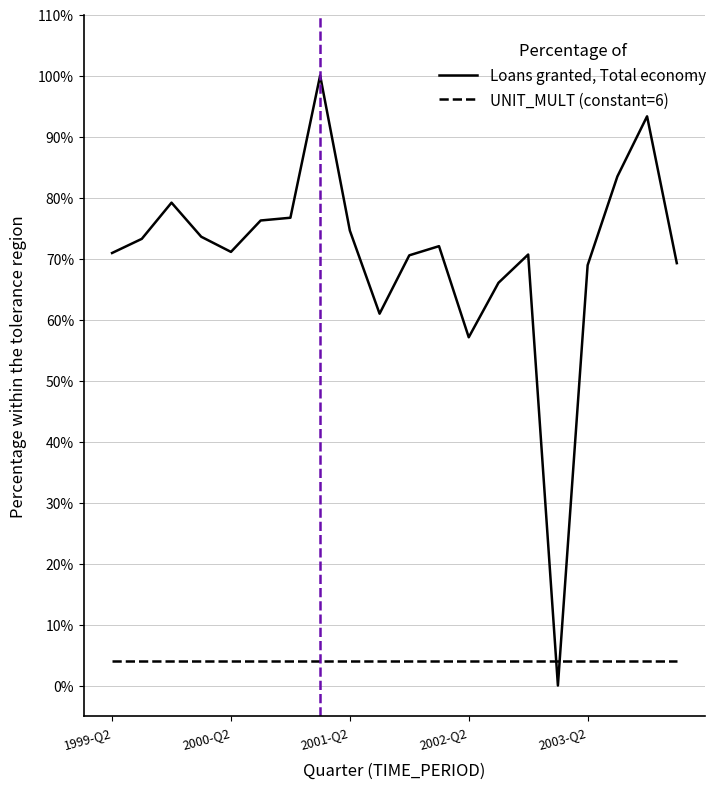

Does the chart display data point markers on the line(s)?

No